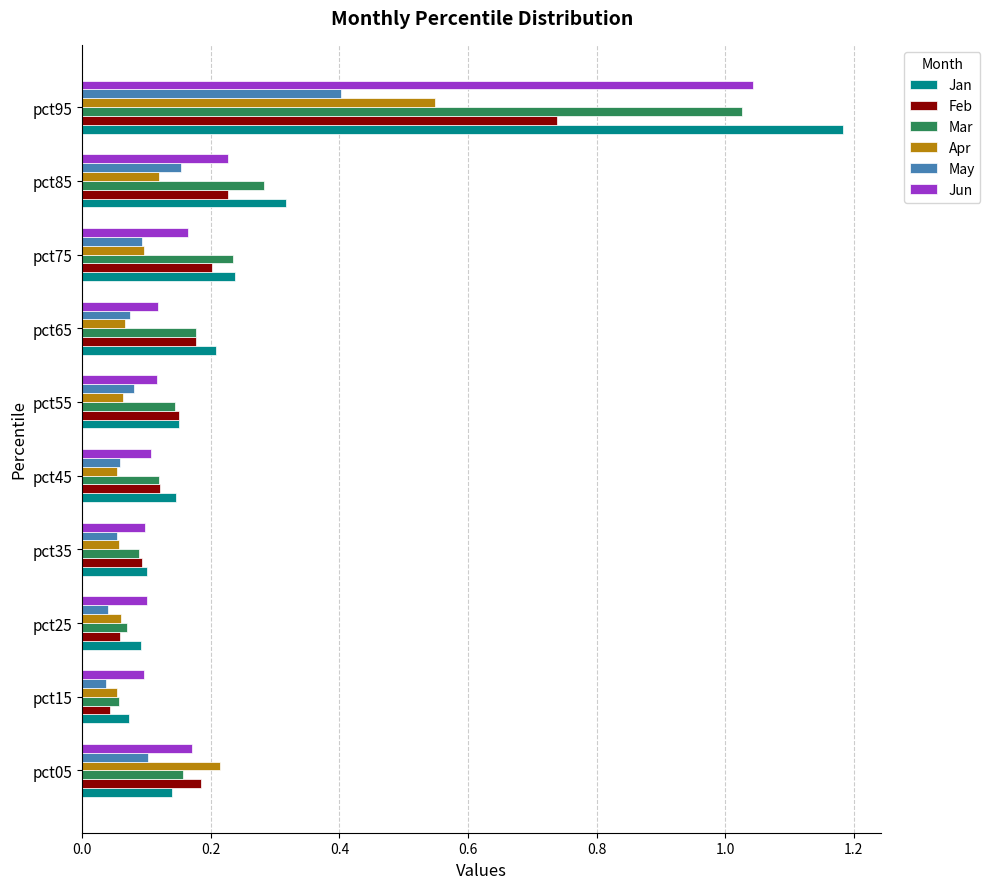

Which category has the highest value across all series?

pct95